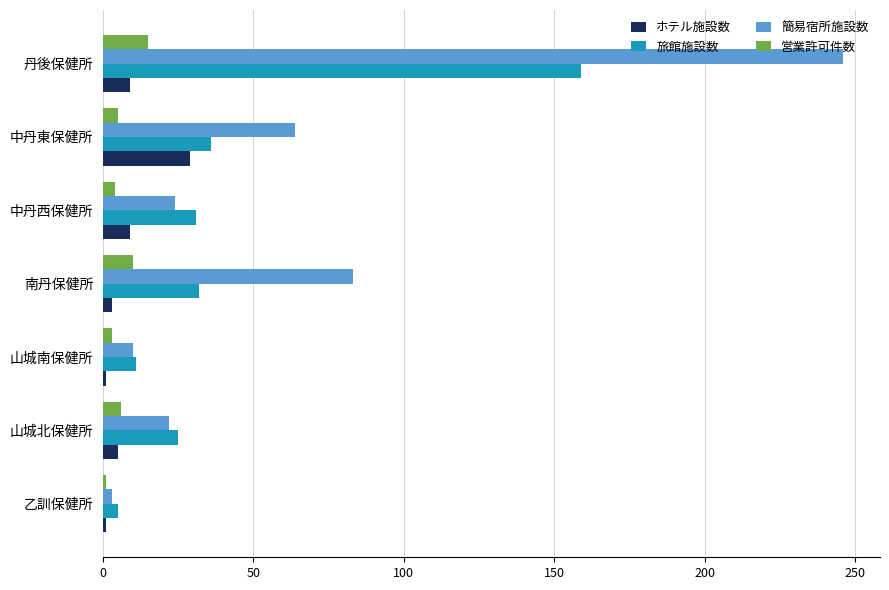

Rank the series by their maximum value, from highest to lowest.

簡易宿所施設数, 旅館施設数, ホテル施設数, 営業許可件数